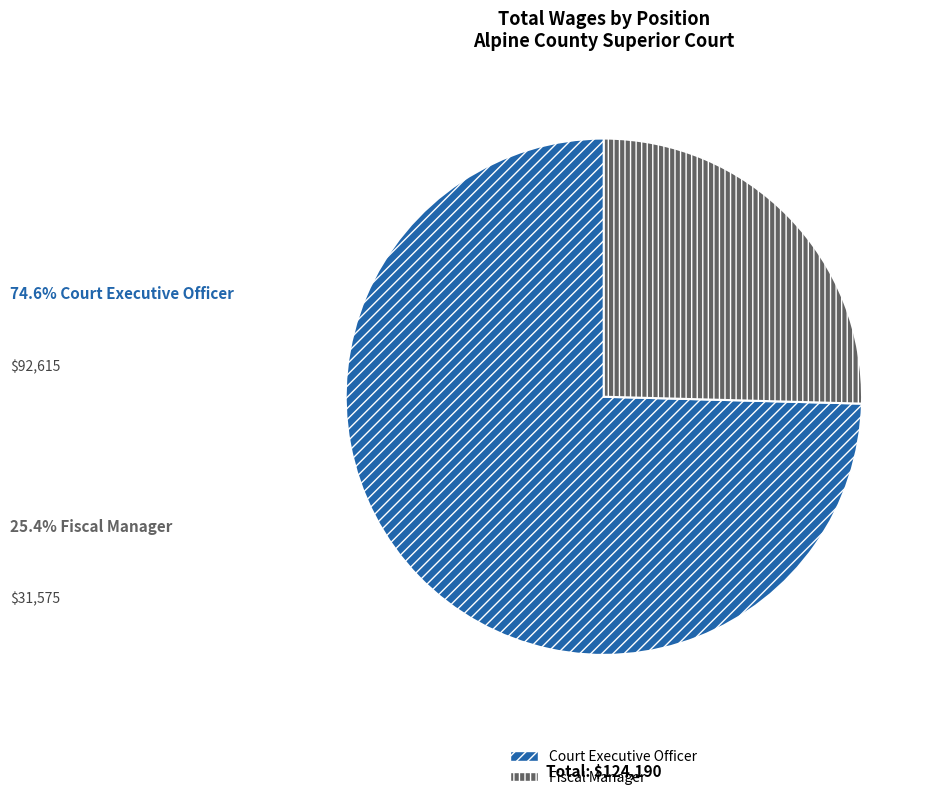

Is there any slice that represents more than half of the pie?

Yes